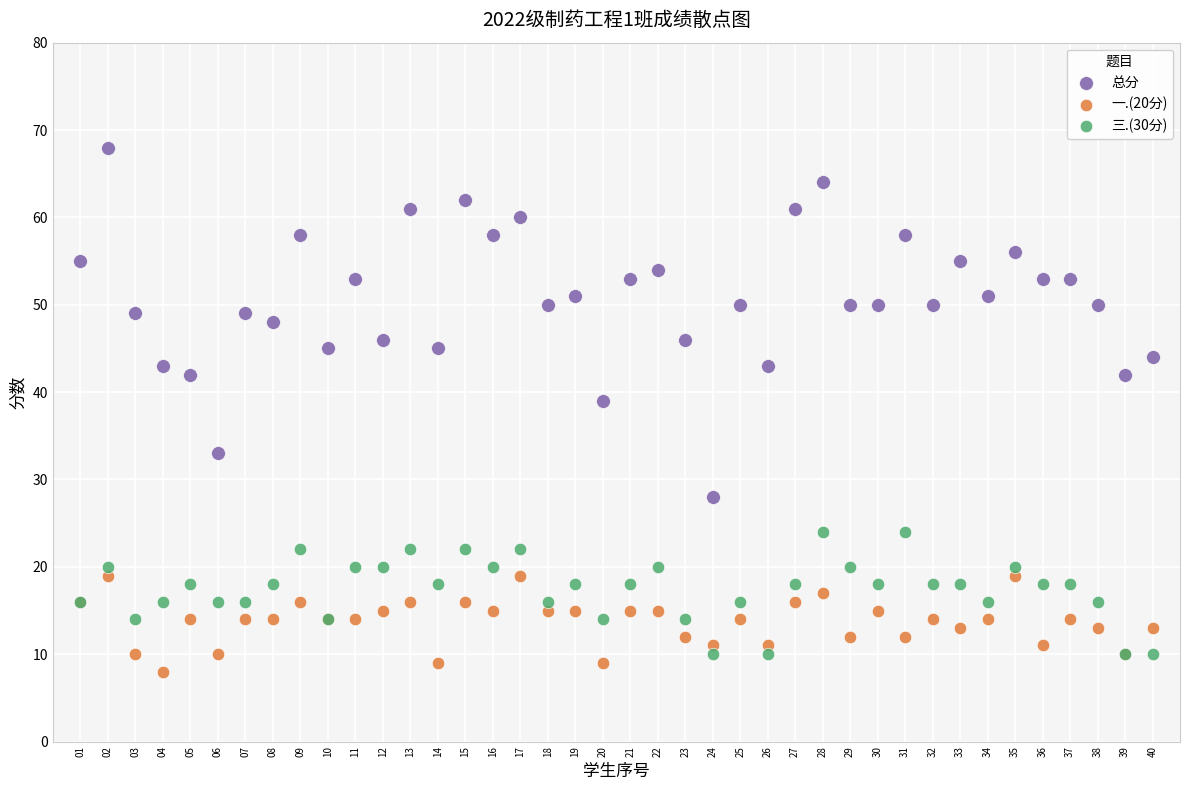

What is the X range (max minus min) for the scatter plot?

39